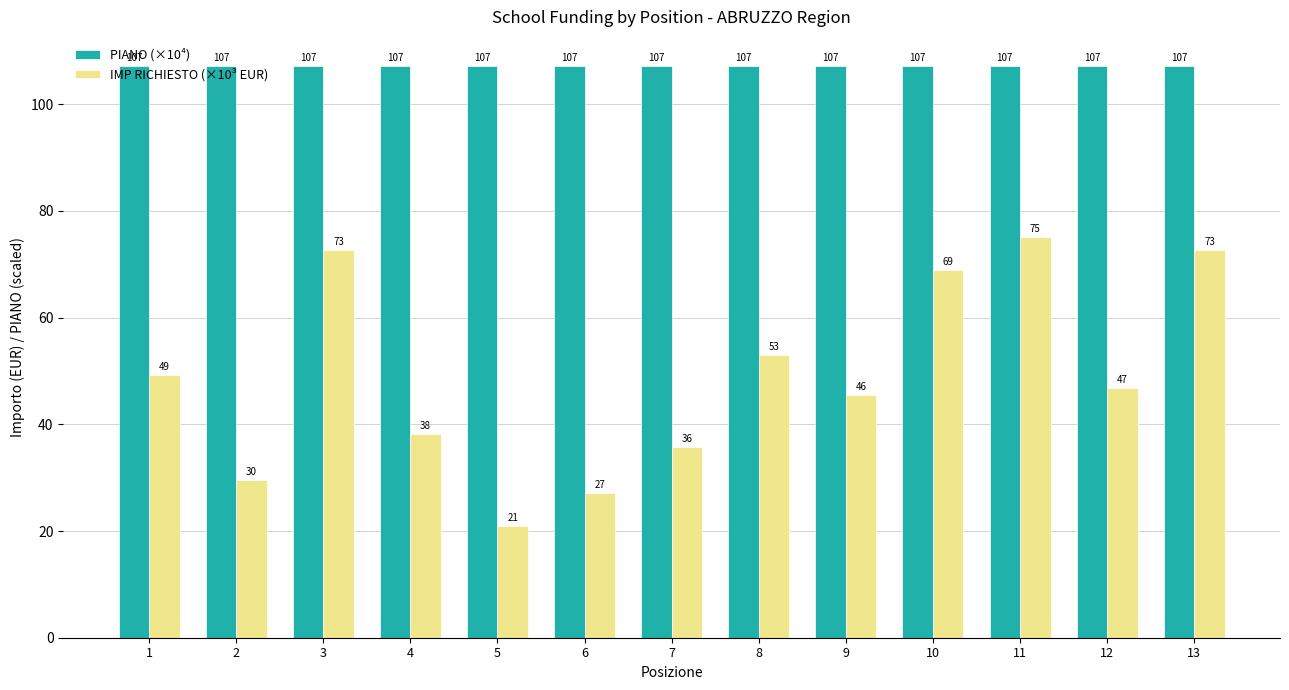

Which label corresponds to the largest value in the chart?

11